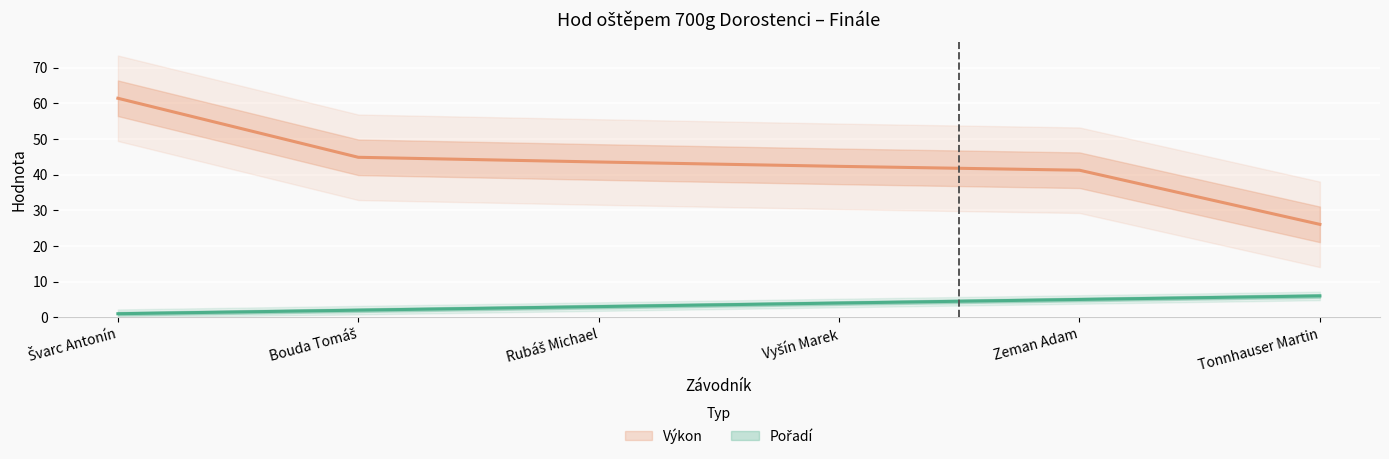

What is the smallest value displayed?

1.0